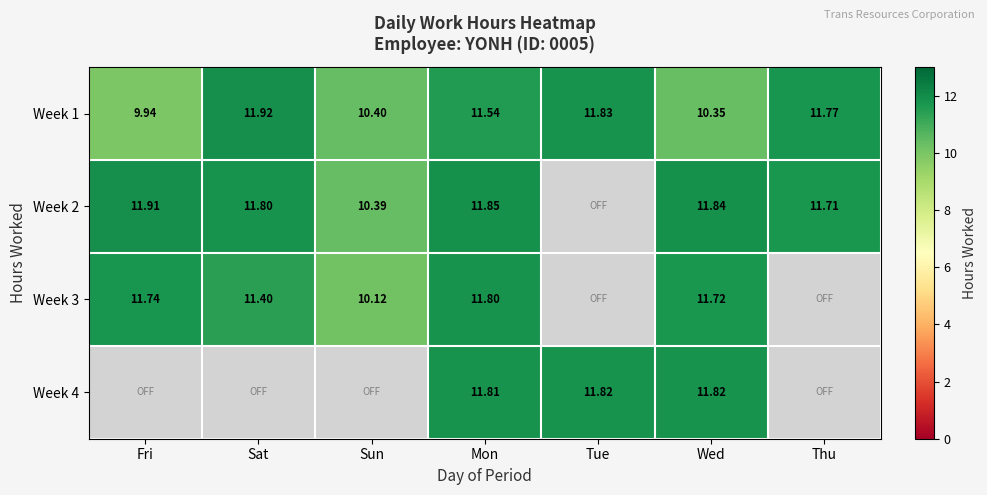

True or false: Week 2 has a value of 11.7 at Thu.

True